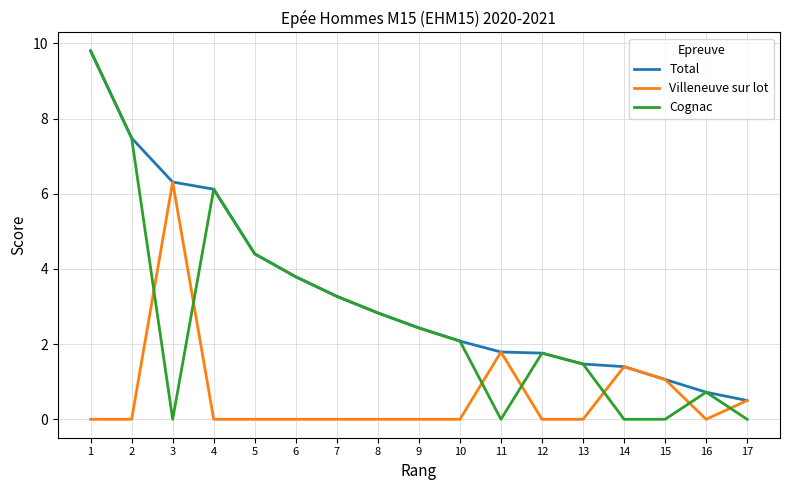

How many intersections are there between Villeneuve sur lot and Cognac?

7